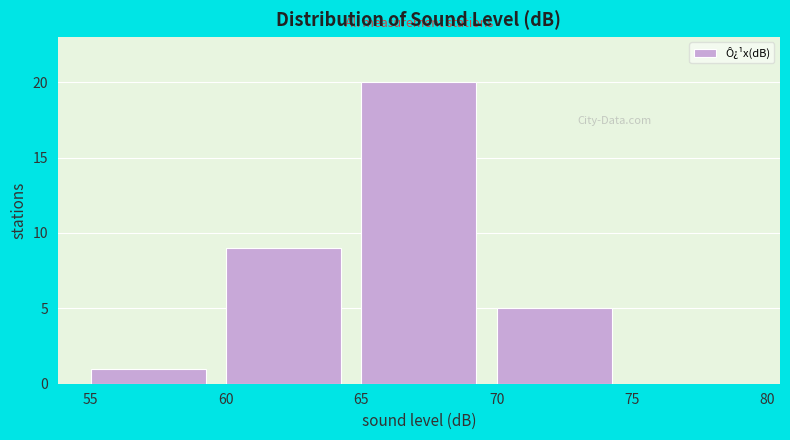

How tall is the bar that spans 70 to 75 on the x-axis? The values are not printed on the chart, so give them approximately, as read against the axis.

5